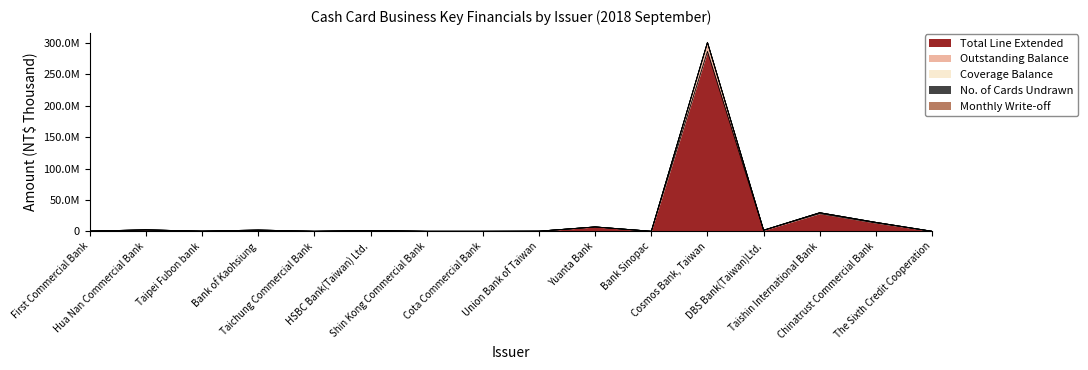

Between DBS Bank(Taiwan)Ltd. and First Commercial Bank, which is larger?

DBS Bank(Taiwan)Ltd.